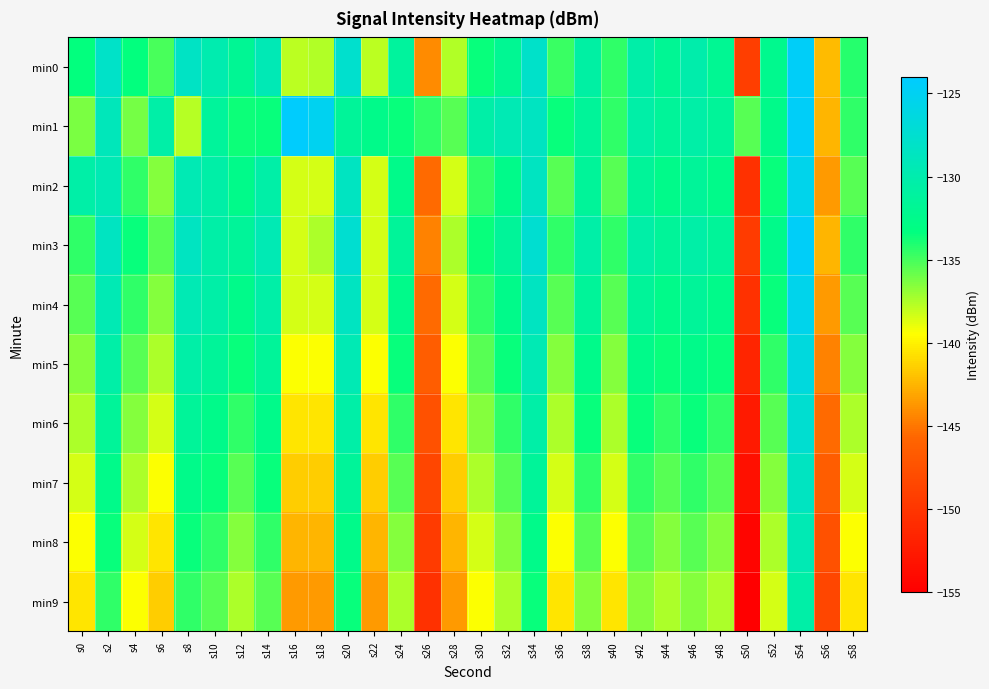

Which series has the largest range (max minus min)?

min2